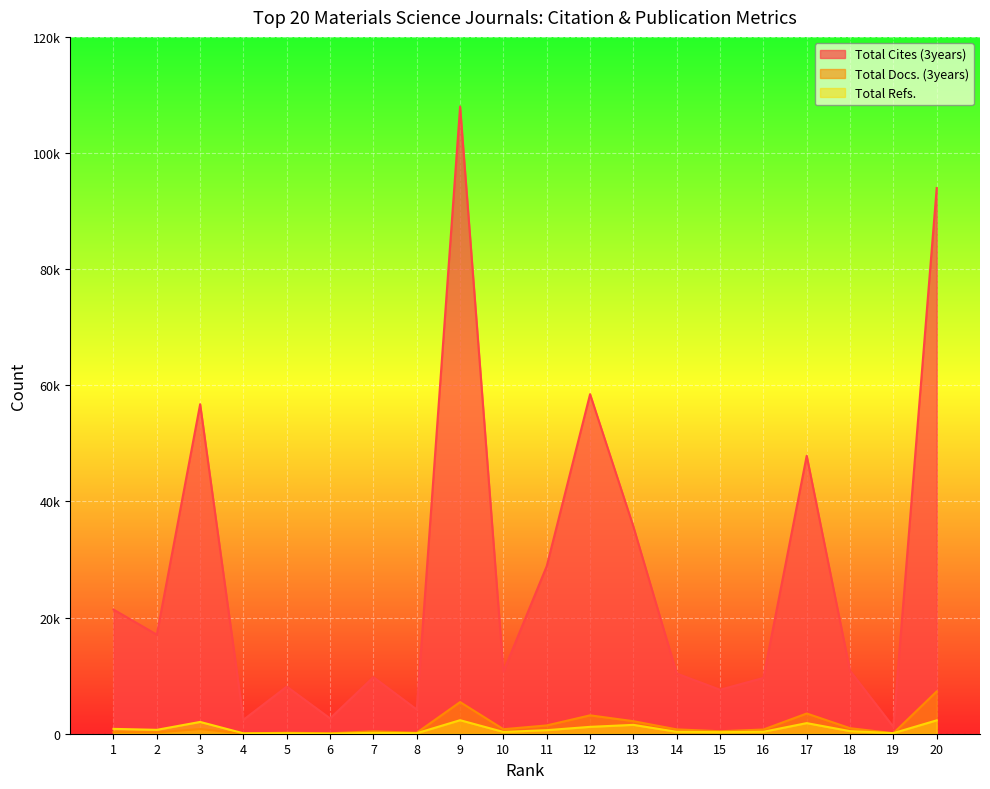

Which has a higher value, 4 or 9?

9